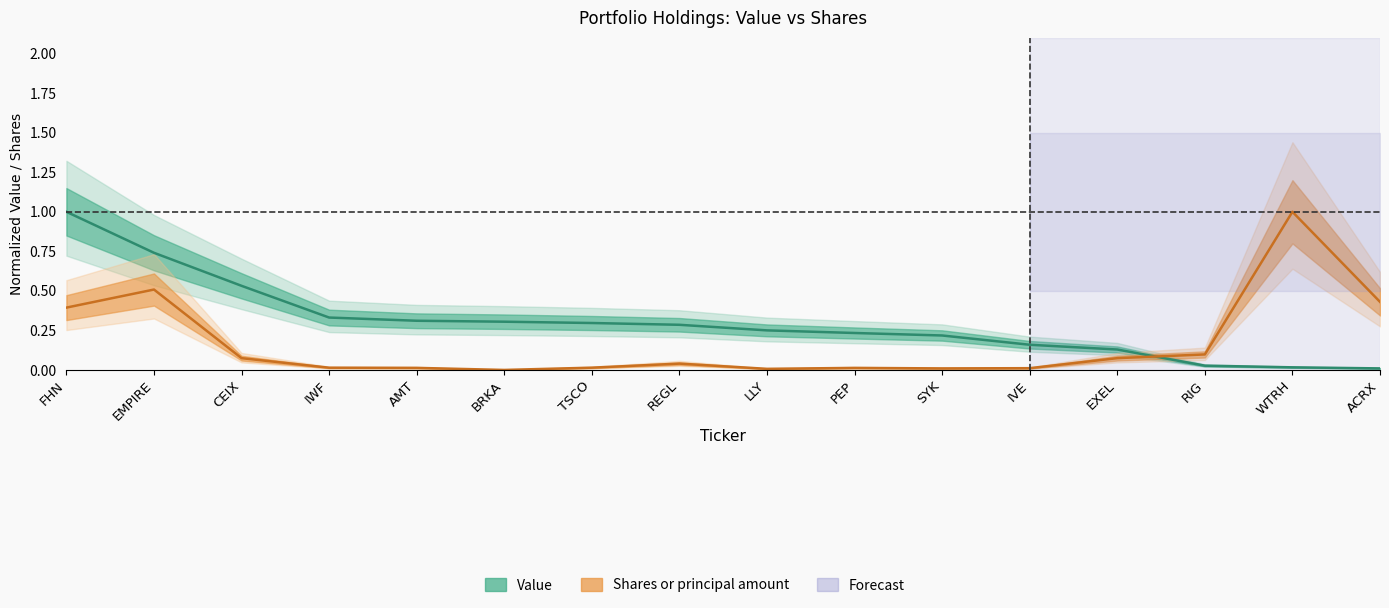

True or false: Value has more than 0 points higher than both neighbors.

False